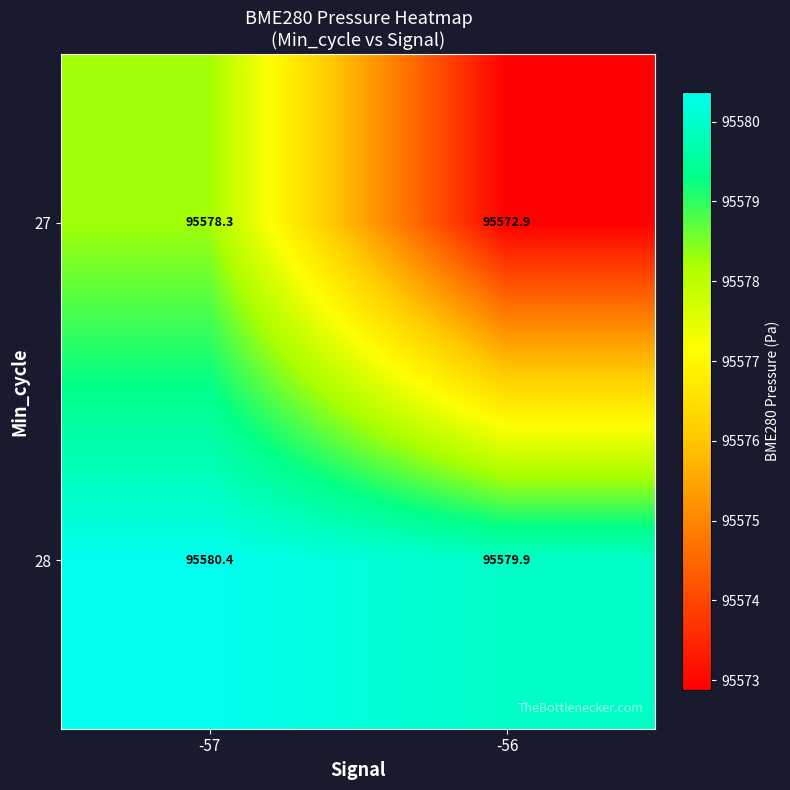

List the series in order of their peak value, highest first.

28, 27